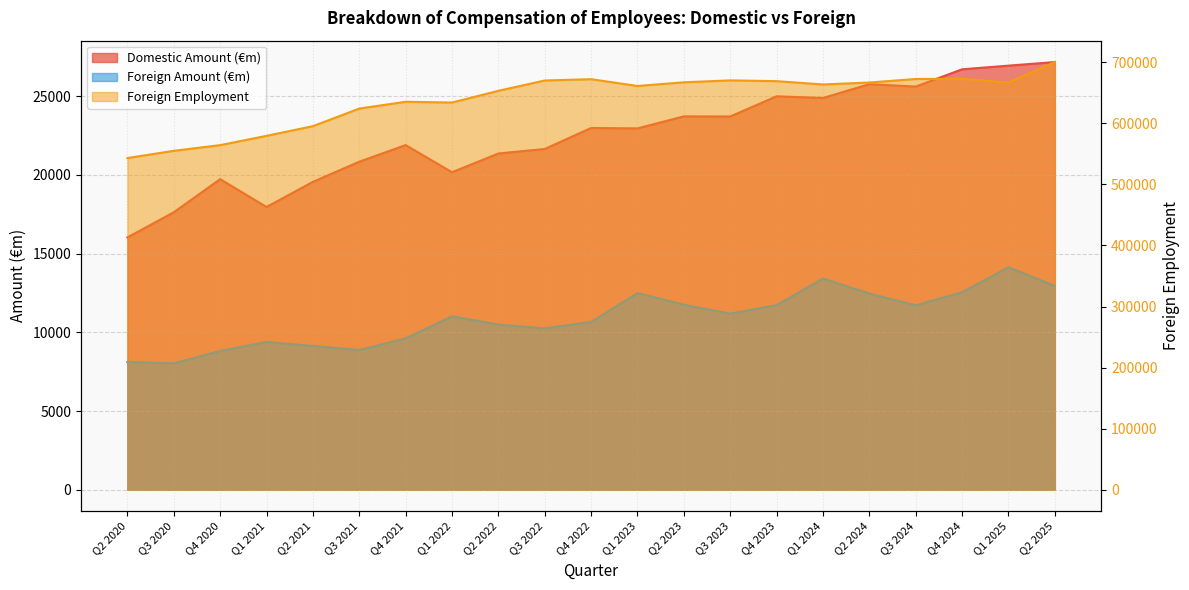

The Foreign Employment series shows 171603.3 at Q2 2023. True or false?

False